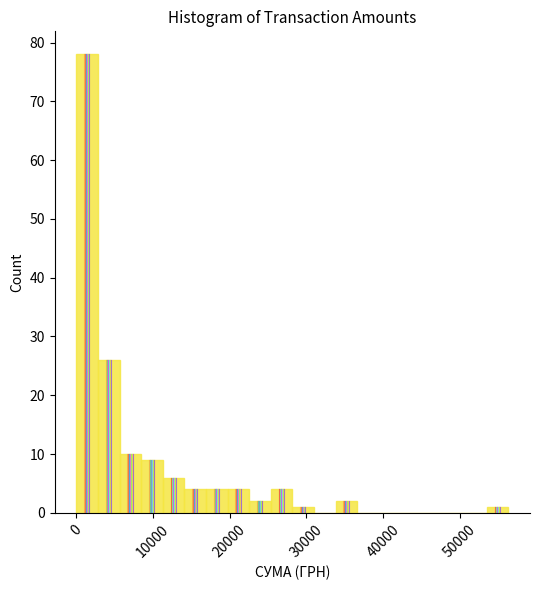

Around what value on the x-axis is the tallest bar? Give the approximate position of its centre, as read against the axis.

1000